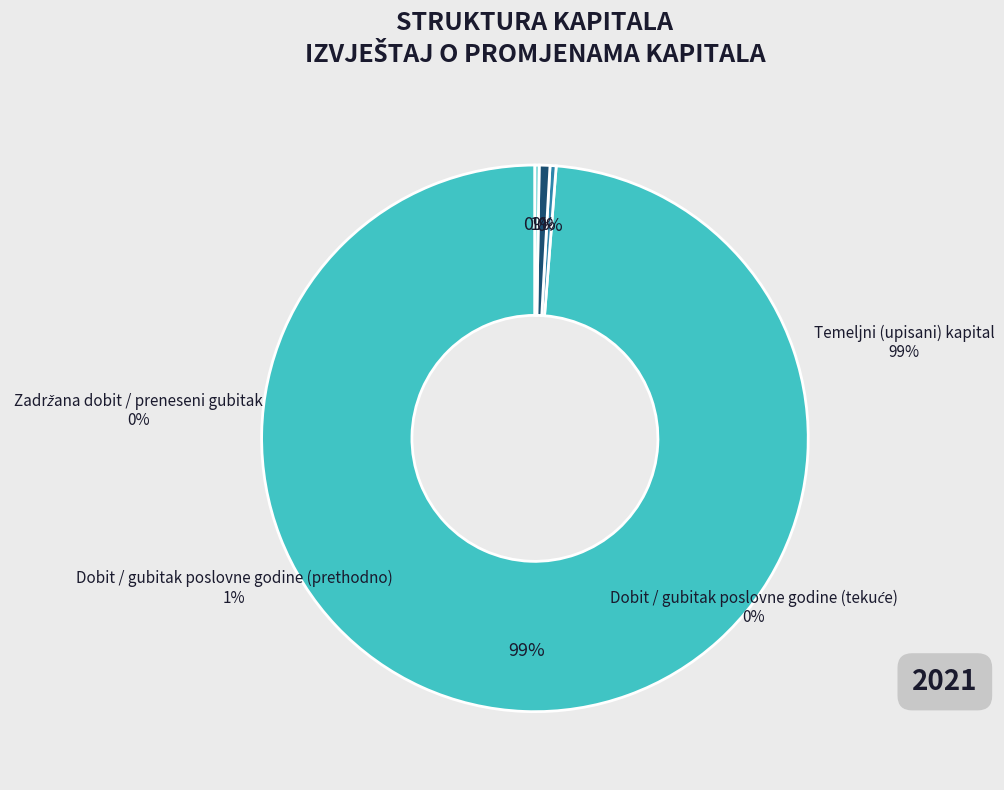

To the nearest percent, what percentage of the pie is Dobit / gubitak poslovne godine (prethodno)?

1%